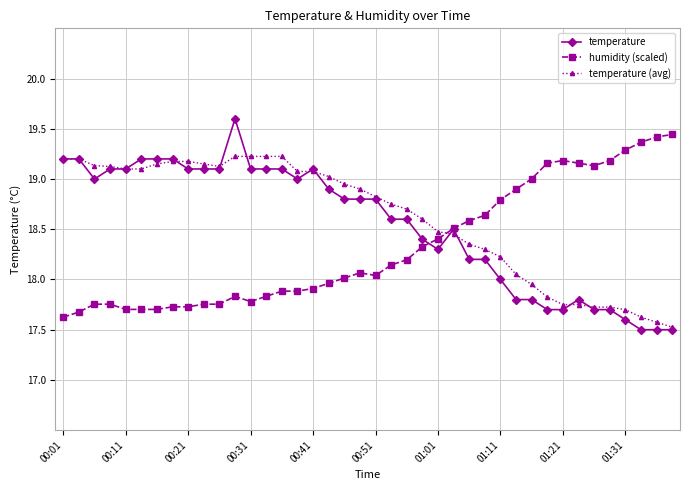

What is the minimum value shown in the chart?

17.5